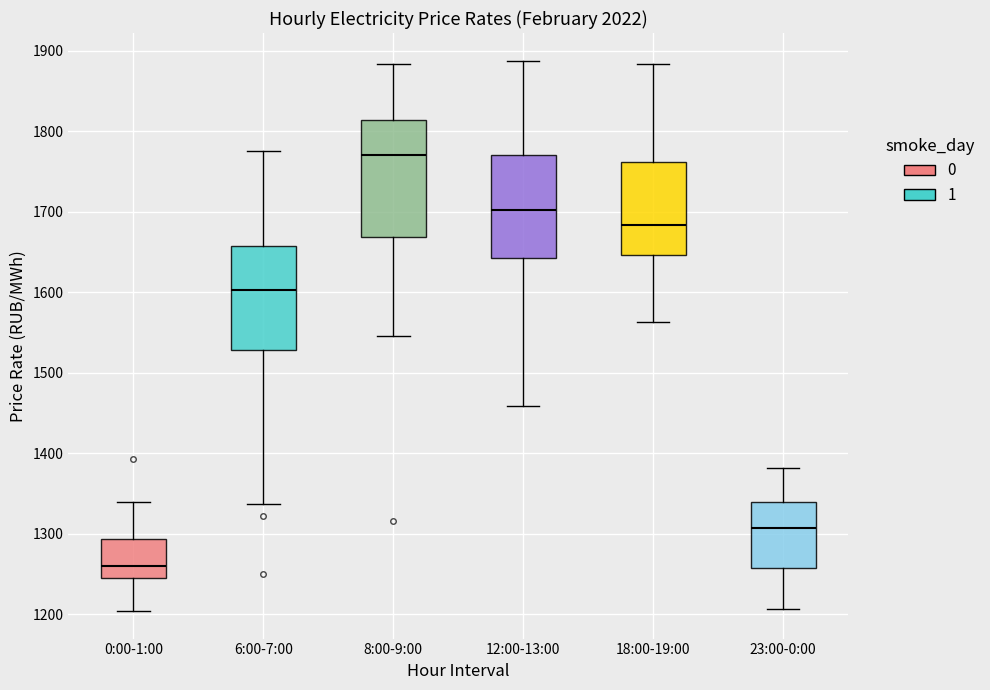

Where does the lower whisker of the box for 18:00-19:00 end on the y-axis? The values are not printed on the chart, so give them approximately, as read against the axis.

1560